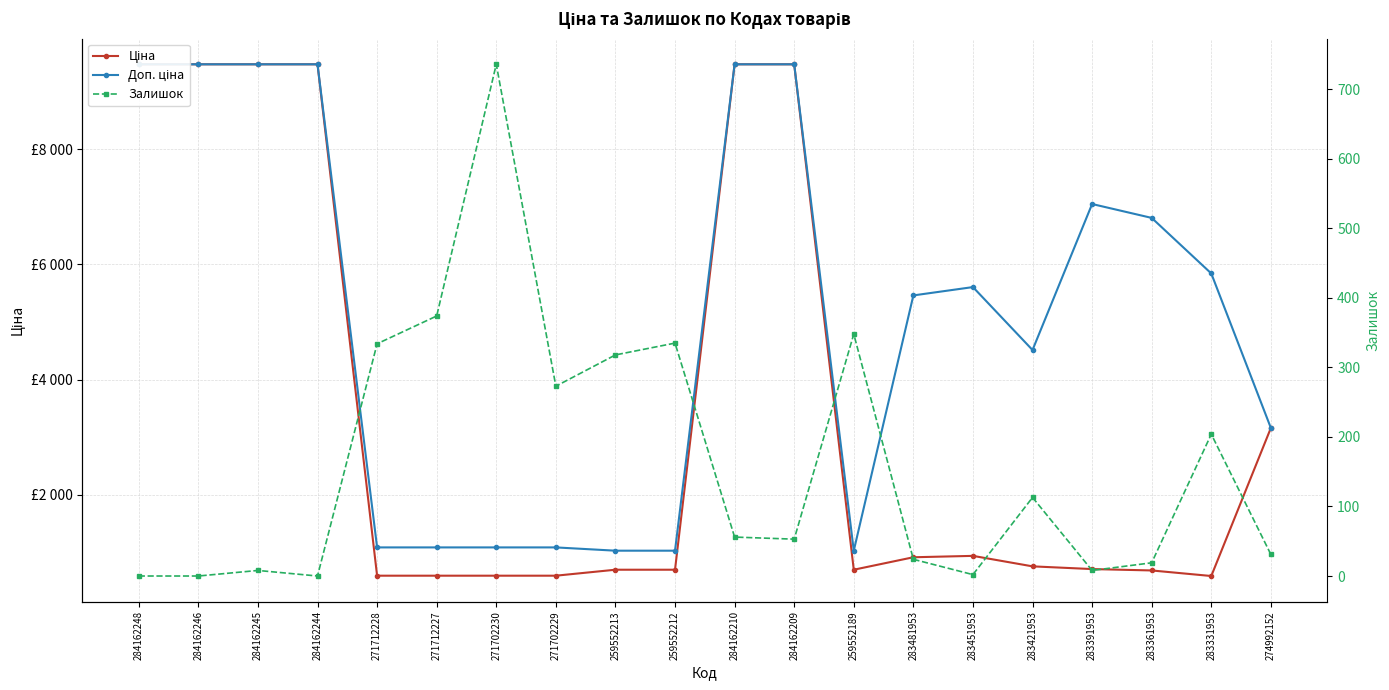

What is the highest value of the Залишок series?

736.0